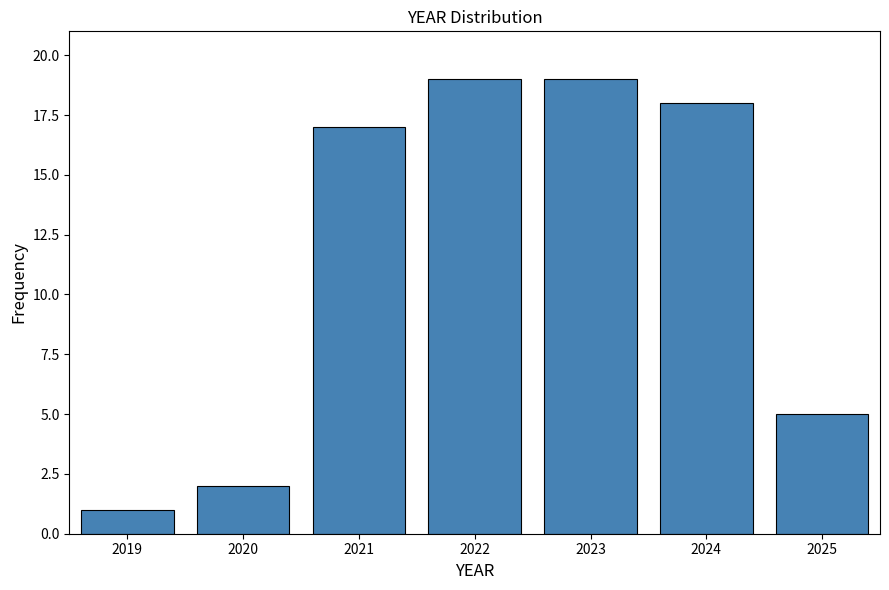

Reading left to right, list every bar in this chart as the range it spans on the x-axis followed by its height. The values are not printed on the chart, so give them approximately, as read against the axis.

2018.5 to 2019.5: 1
2019.5 to 2020.5: 2
2020.5 to 2021.5: 17
2021.5 to 2022.5: 19
2022.5 to 2023.5: 19
2023.5 to 2024.5: 18
2024.5 to 2025.5: 5